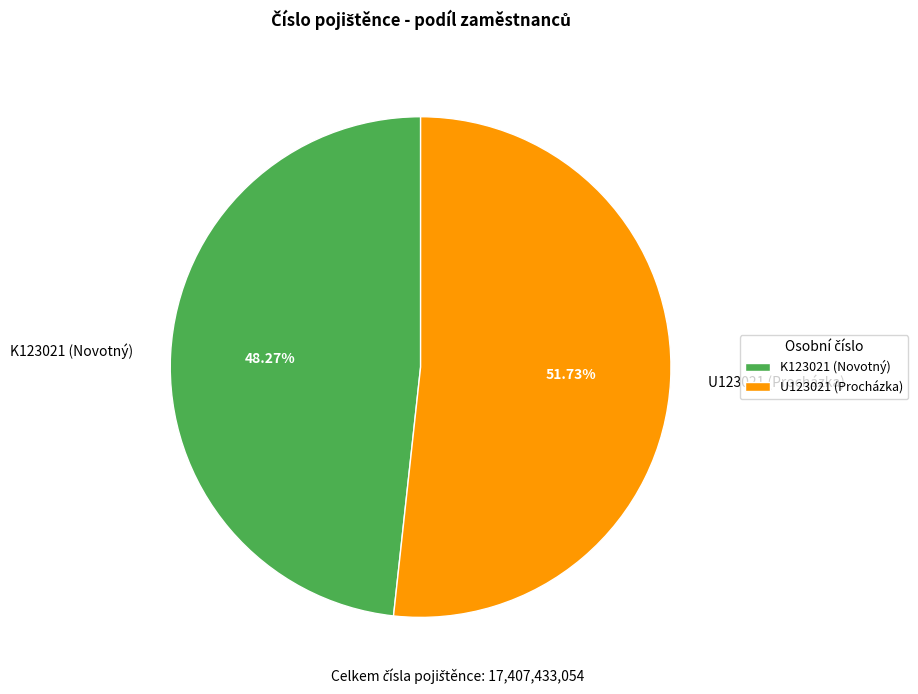

What is the majority slice?

U123021 (Procházka)